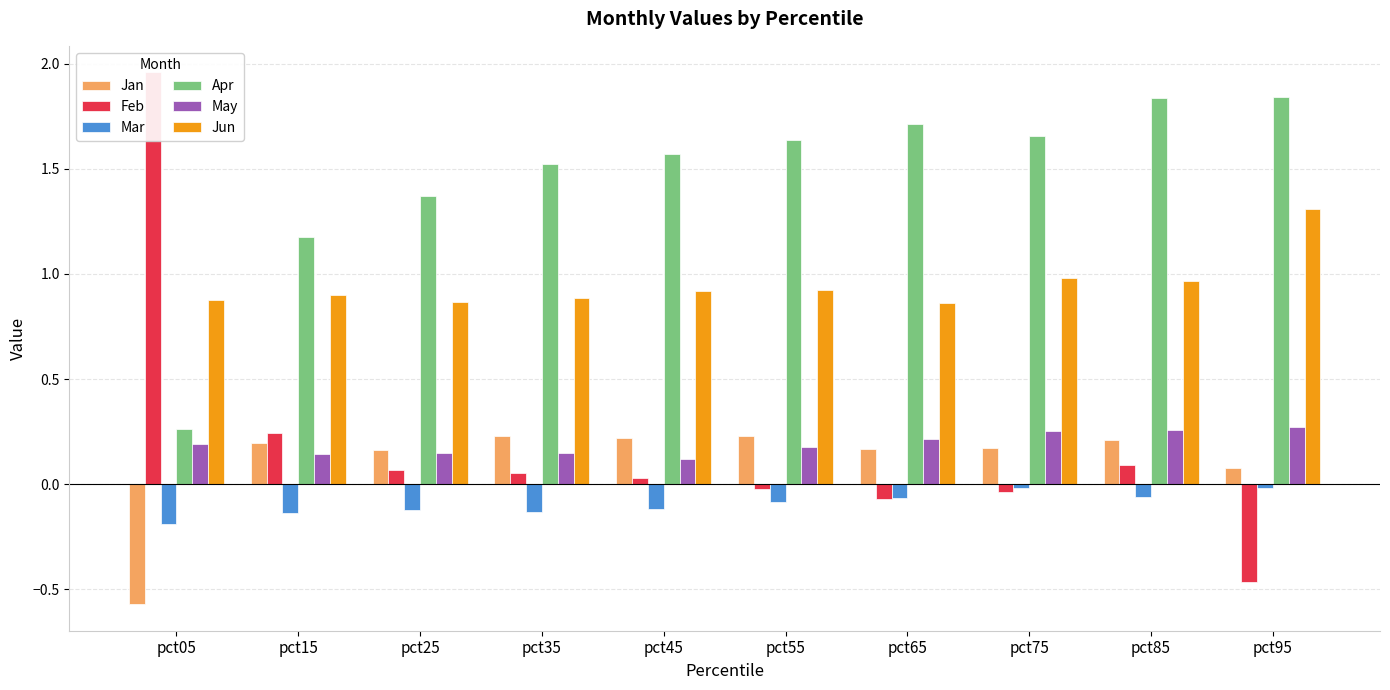

Reading left to right, transcribe all the data shown in this chart.

Jan: pct05=-0.6	pct15=0.2	pct25=0.2	pct35=0.2	pct45=0.2	pct55=0.2	pct65=0.2	pct75=0.2	pct85=0.2	pct95=0.1
Feb: pct05=2.0	pct15=0.2	pct25=0.1	pct35=0.1	pct45=0.0	pct55=-0.0	pct65=-0.1	pct75=-0.0	pct85=0.1	pct95=-0.5
Mar: pct05=-0.2	pct15=-0.1	pct25=-0.1	pct35=-0.1	pct45=-0.1	pct55=-0.1	pct65=-0.1	pct75=-0.0	pct85=-0.1	pct95=-0.0
Apr: pct05=0.3	pct15=1.2	pct25=1.4	pct35=1.5	pct45=1.6	pct55=1.6	pct65=1.7	pct75=1.7	pct85=1.8	pct95=1.8
May: pct05=0.2	pct15=0.1	pct25=0.1	pct35=0.1	pct45=0.1	pct55=0.2	pct65=0.2	pct75=0.3	pct85=0.3	pct95=0.3
Jun: pct05=0.9	pct15=0.9	pct25=0.9	pct35=0.9	pct45=0.9	pct55=0.9	pct65=0.9	pct75=1.0	pct85=1.0	pct95=1.3